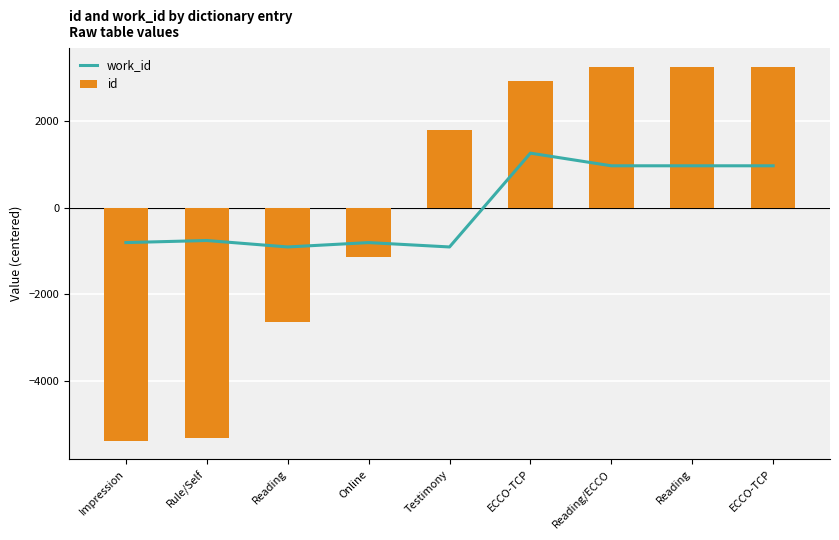

At how many categories does at least one series exceed 2904?

4